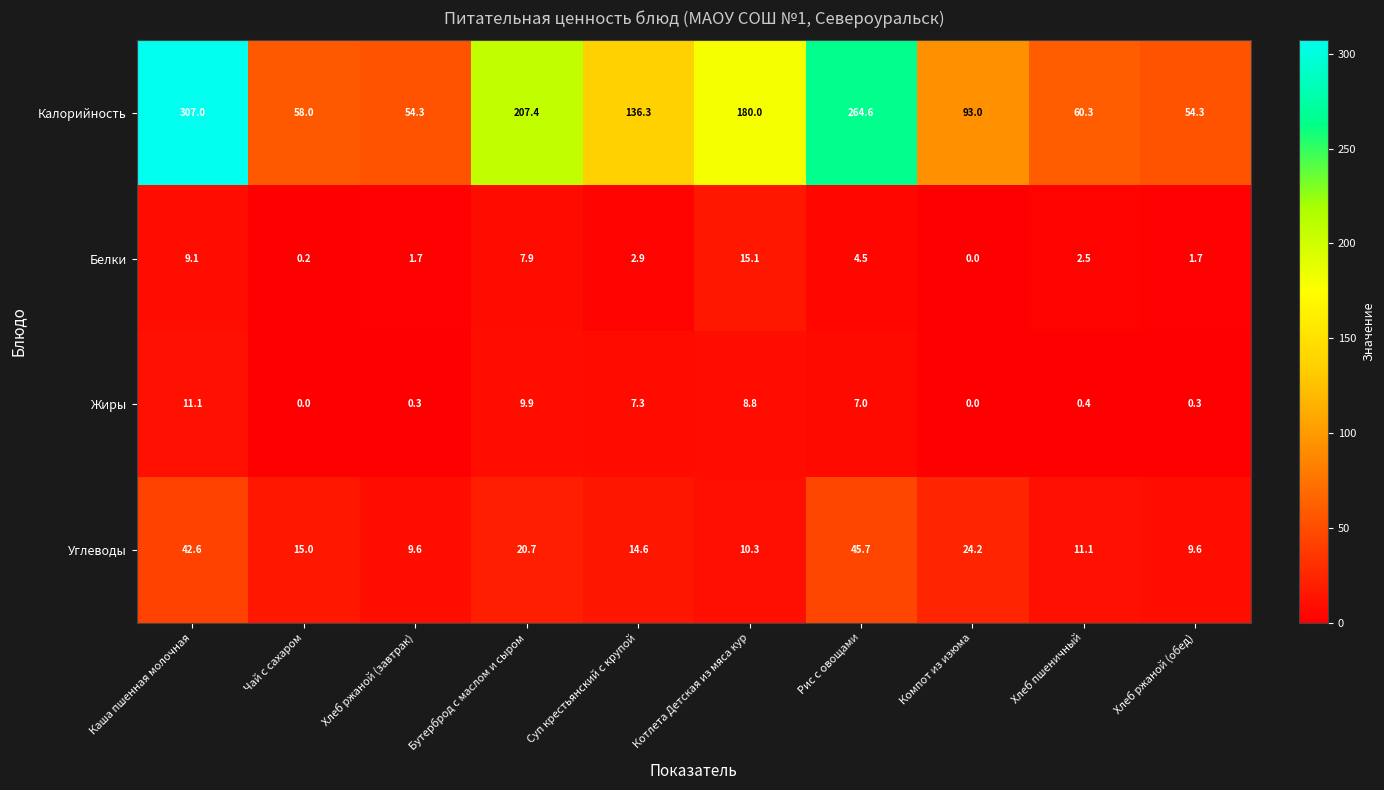

How many data points in Углеводы are less than 15?

5